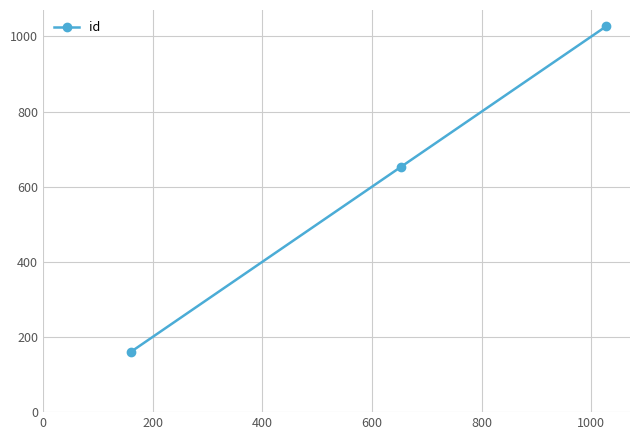

What is the value of the 3rd point from the left?

1027